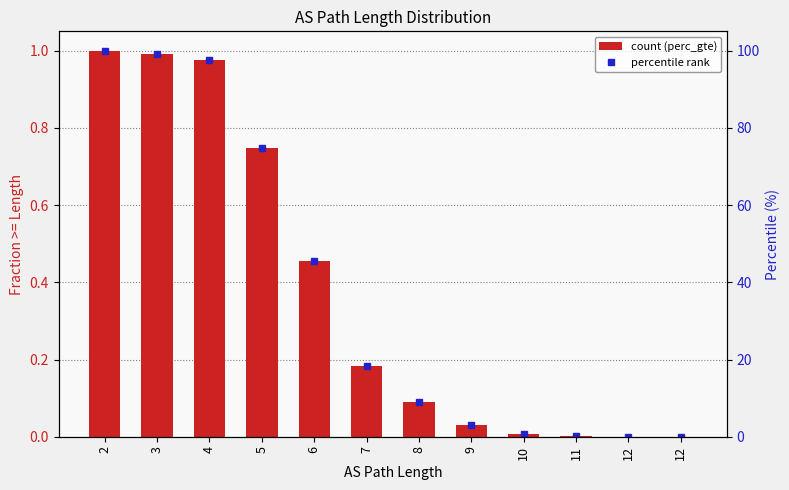

What is the difference between the percentile rank values at 11 and 9?

2.8